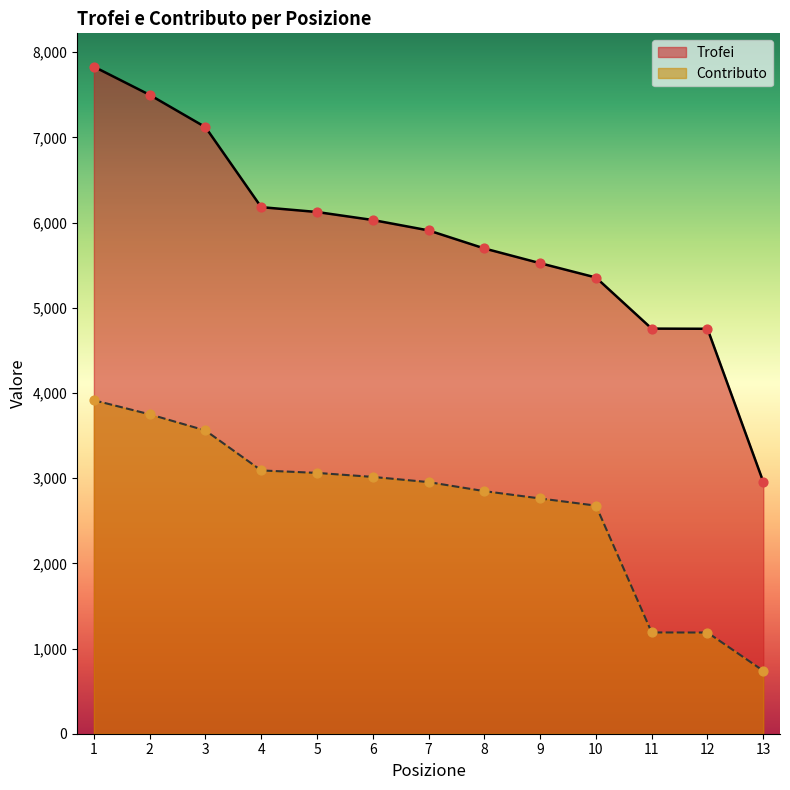

What are all the series names shown in the legend?

Trofei, Contributo